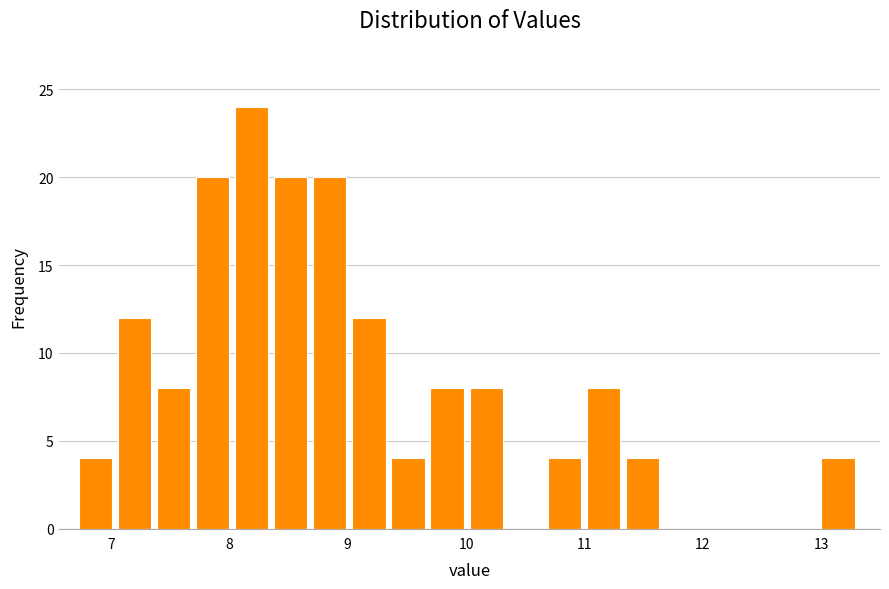

Around what value on the x-axis is the tallest bar? Give the approximate position of its centre, as read against the axis.

8.2